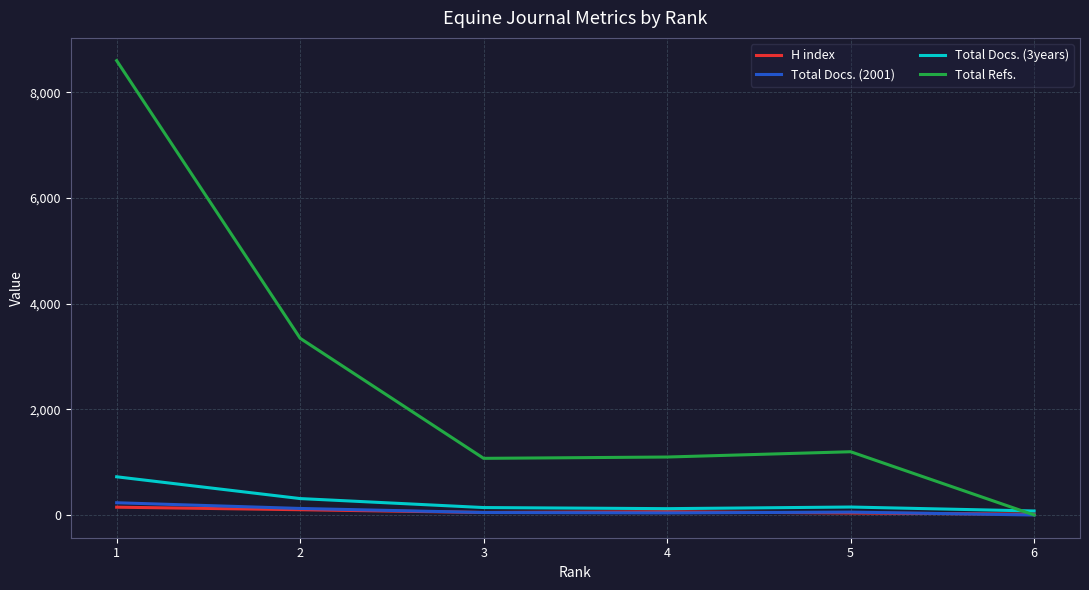

Is this an area chart (filled region under the line)?

No